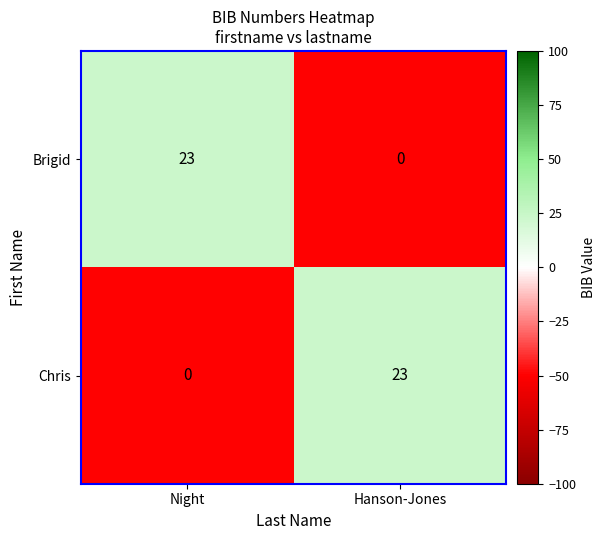

What is the greatest value displayed?

23